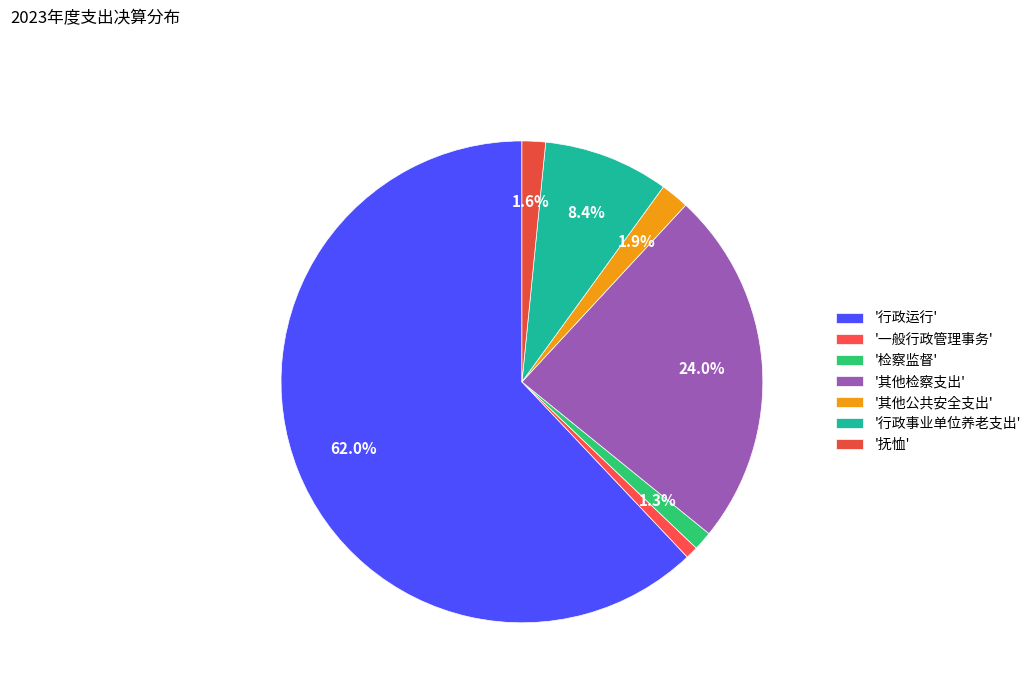

How many segments does this pie chart have?

7